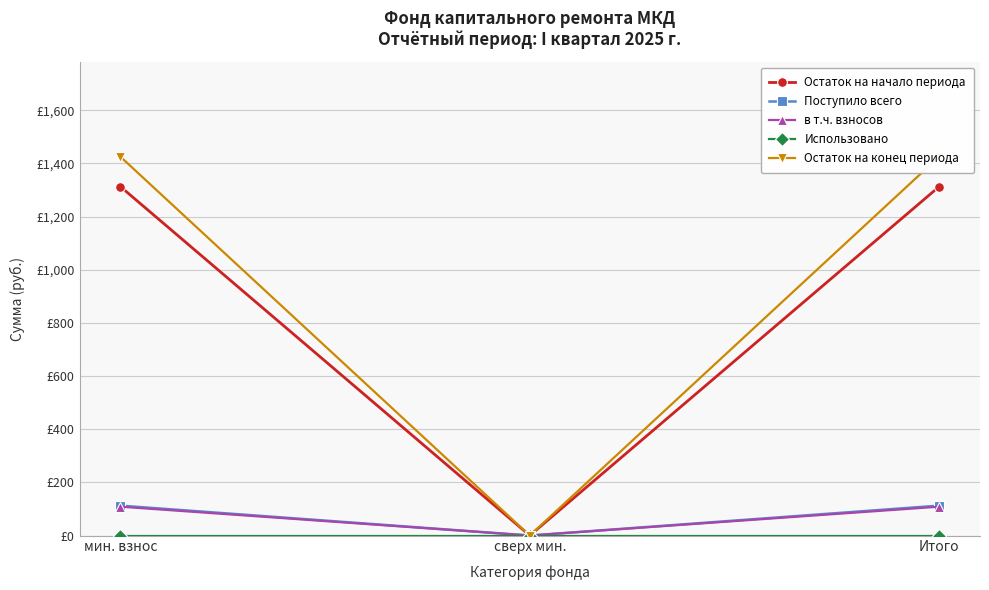

What is the maximum value for Поступило всего?

112.5